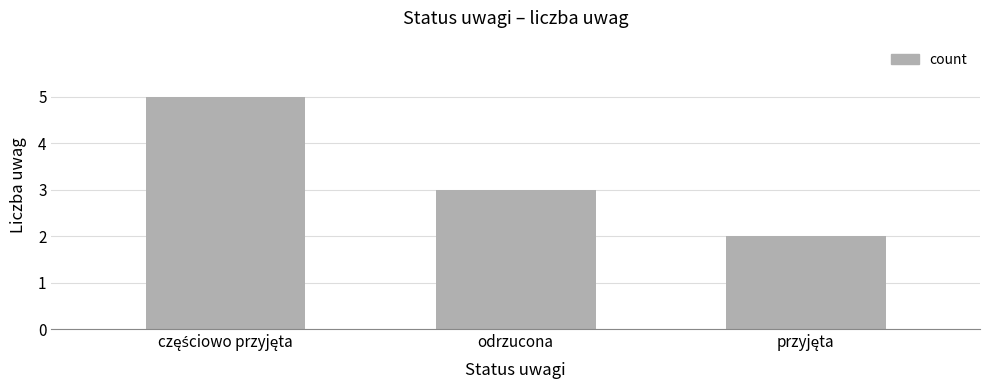

How many values are below 3?

1